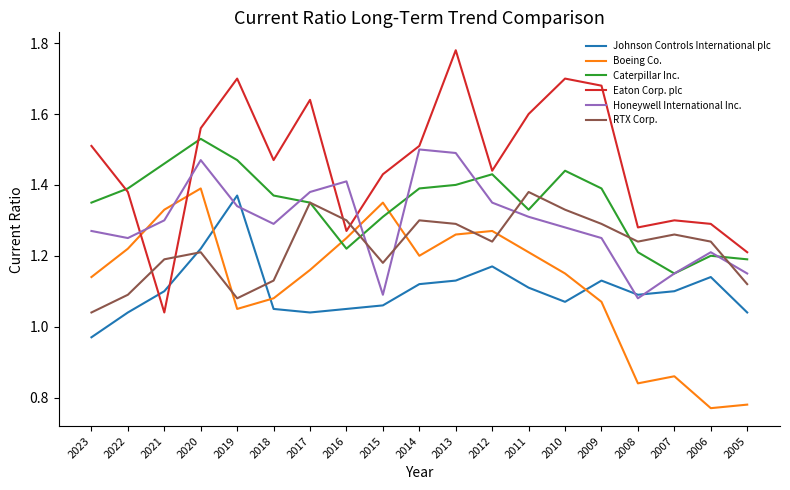

Is the value of Eaton Corp. plc at 2009 greater than the value of Boeing Co. at 2010?

Yes